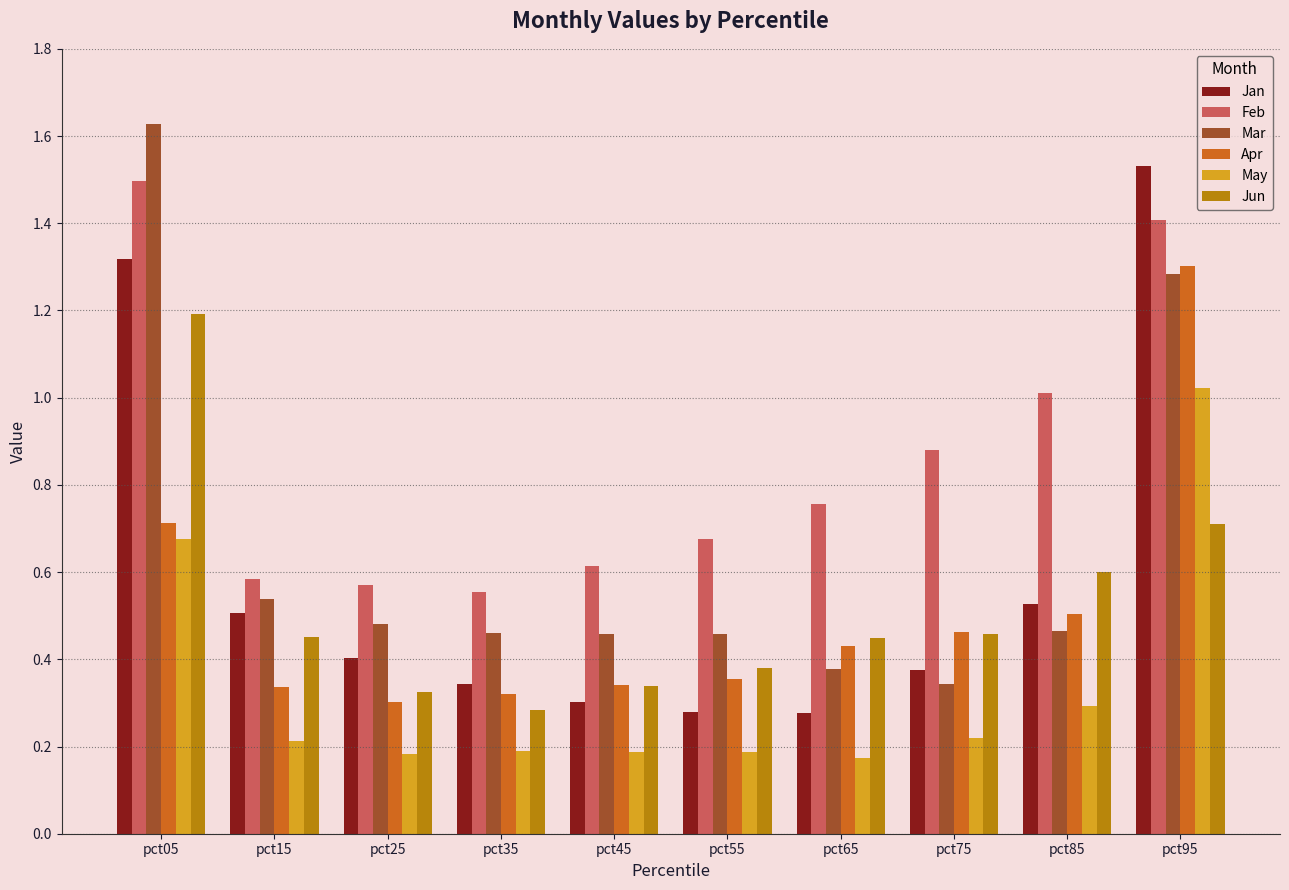

What are all the series names shown in the legend?

Jan, Feb, Mar, Apr, May, Jun